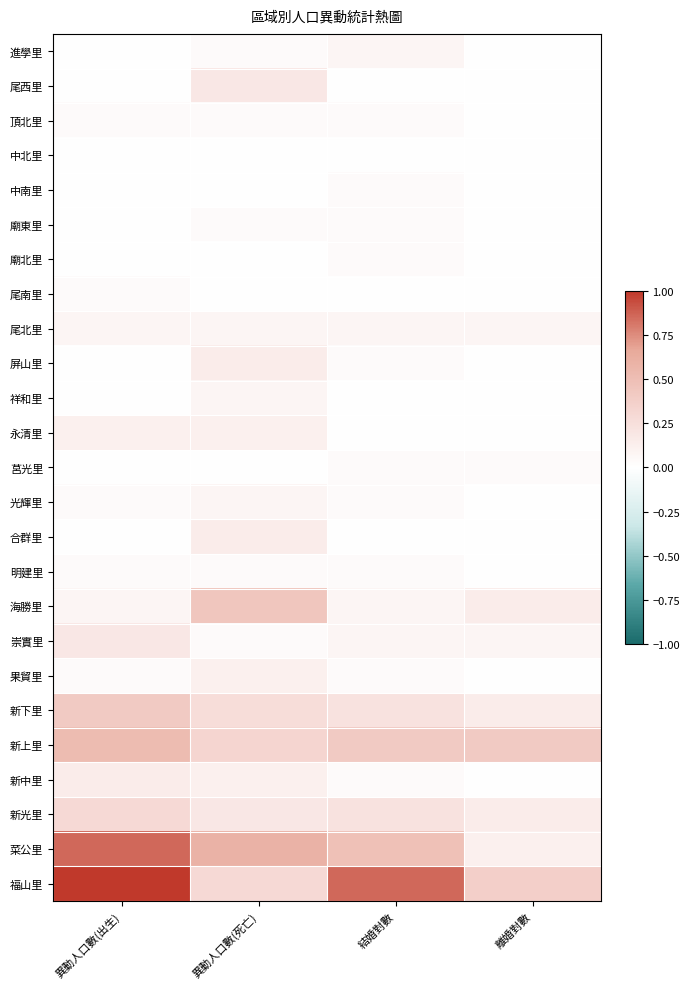

Reading right to left, list all the values displayed in this chart.

進學里: 離婚對數=0.0	結婚對數=0.1	異動人口數(死亡)=0.0	異動人口數(出生)=0.0
尾西里: 離婚對數=0.0	結婚對數=0.0	異動人口數(死亡)=0.2	異動人口數(出生)=0.0
頂北里: 離婚對數=0.0	結婚對數=0.0	異動人口數(死亡)=0.0	異動人口數(出生)=0.0
中北里: 離婚對數=0.0	結婚對數=0.0	異動人口數(死亡)=0.0	異動人口數(出生)=0.0
中南里: 離婚對數=0.0	結婚對數=0.0	異動人口數(死亡)=0.0	異動人口數(出生)=0.0
廟東里: 離婚對數=0.0	結婚對數=0.0	異動人口數(死亡)=0.0	異動人口數(出生)=0.0
廟北里: 離婚對數=0.0	結婚對數=0.0	異動人口數(死亡)=0.0	異動人口數(出生)=0.0
尾南里: 離婚對數=0.0	結婚對數=0.0	異動人口數(死亡)=0.0	異動人口數(出生)=0.0
尾北里: 離婚對數=0.1	結婚對數=0.1	異動人口數(死亡)=0.1	異動人口數(出生)=0.1
屏山里: 離婚對數=0.0	結婚對數=0.0	異動人口數(死亡)=0.1	異動人口數(出生)=0.0
祥和里: 離婚對數=0.0	結婚對數=0.0	異動人口數(死亡)=0.1	異動人口數(出生)=0.0
永清里: 離婚對數=0.0	結婚對數=0.0	異動人口數(死亡)=0.1	異動人口數(出生)=0.1
莒光里: 離婚對數=0.0	結婚對數=0.0	異動人口數(死亡)=0.0	異動人口數(出生)=0.0
光輝里: 離婚對數=0.0	結婚對數=0.0	異動人口數(死亡)=0.1	異動人口數(出生)=0.0
合群里: 離婚對數=0.0	結婚對數=0.0	異動人口數(死亡)=0.1	異動人口數(出生)=0.0
明建里: 離婚對數=0.0	結婚對數=0.0	異動人口數(死亡)=0.0	異動人口數(出生)=0.0
海勝里: 離婚對數=0.1	結婚對數=0.1	異動人口數(死亡)=0.4	異動人口數(出生)=0.1
崇實里: 離婚對數=0.1	結婚對數=0.1	異動人口數(死亡)=0.0	異動人口數(出生)=0.2
果貿里: 離婚對數=0.0	結婚對數=0.0	異動人口數(死亡)=0.1	異動人口數(出生)=0.0
新下里: 離婚對數=0.1	結婚對數=0.2	異動人口數(死亡)=0.3	異動人口數(出生)=0.4
新上里: 離婚對數=0.4	結婚對數=0.4	異動人口數(死亡)=0.3	異動人口數(出生)=0.5
新中里: 離婚對數=0.0	結婚對數=0.0	異動人口數(死亡)=0.1	異動人口數(出生)=0.1
新光里: 離婚對數=0.1	結婚對數=0.2	異動人口數(死亡)=0.2	異動人口數(出生)=0.3
菜公里: 離婚對數=0.1	結婚對數=0.5	異動人口數(死亡)=0.6	異動人口數(出生)=0.9
福山里: 離婚對數=0.4	結婚對數=0.9	異動人口數(死亡)=0.3	異動人口數(出生)=1.0